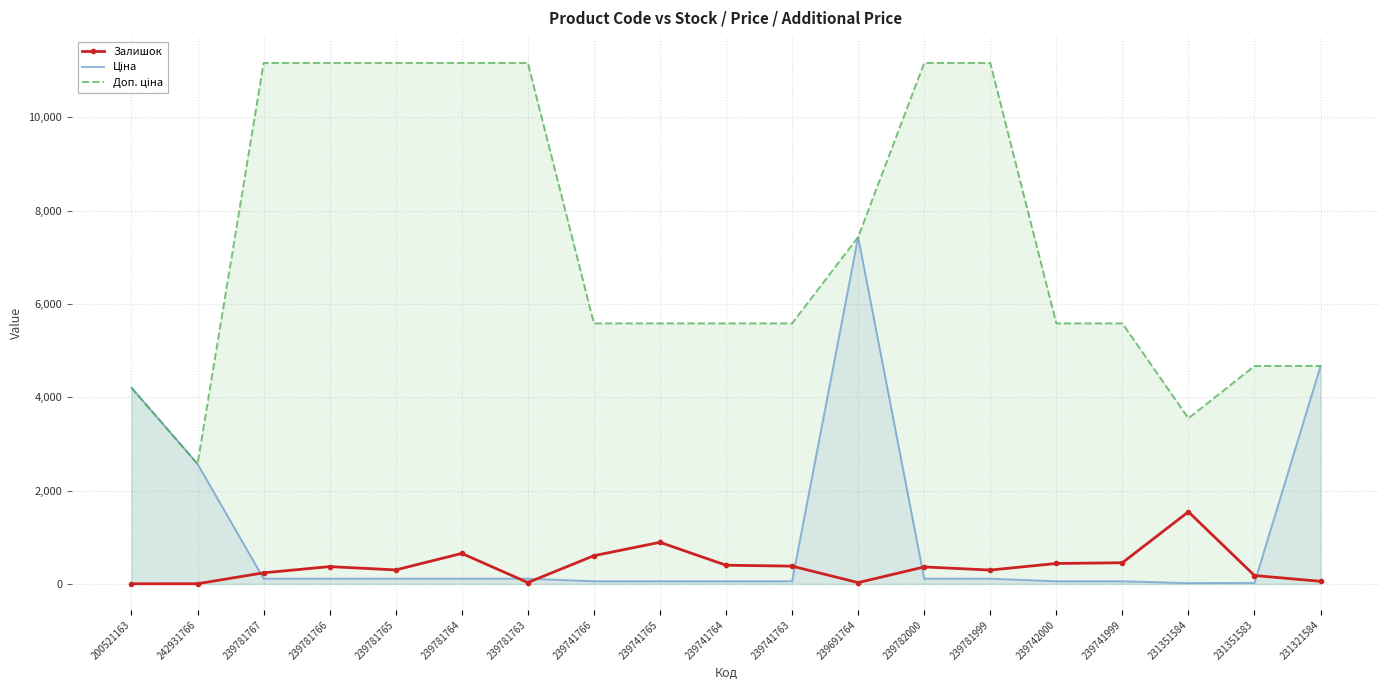

True or false: Залишок and Доп. ціна cross at least once.

False